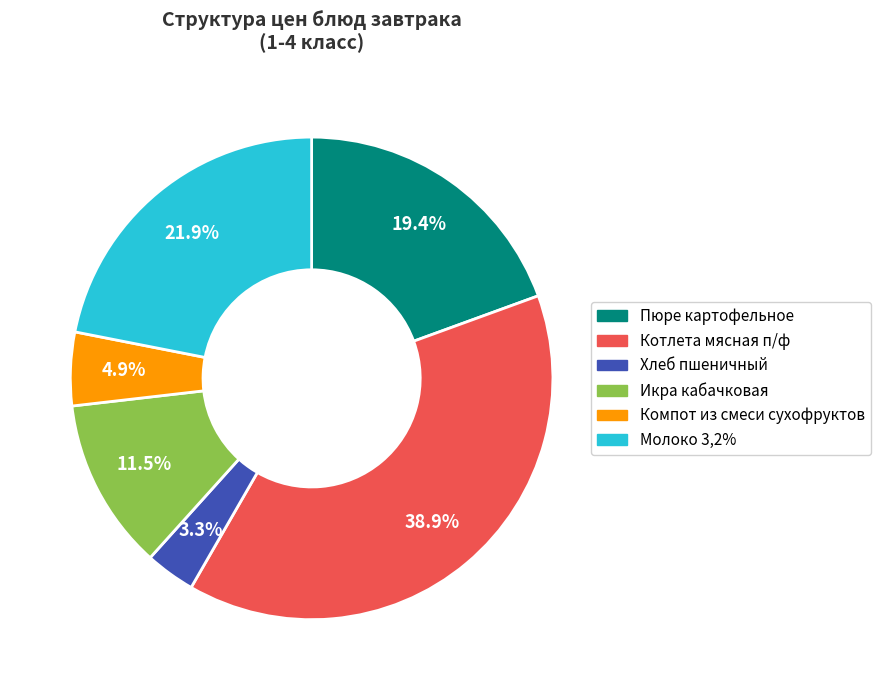

To the nearest percent, what is the difference between the Котлета мясная п/ф and Хлеб пшеничный slice percentages?

36%